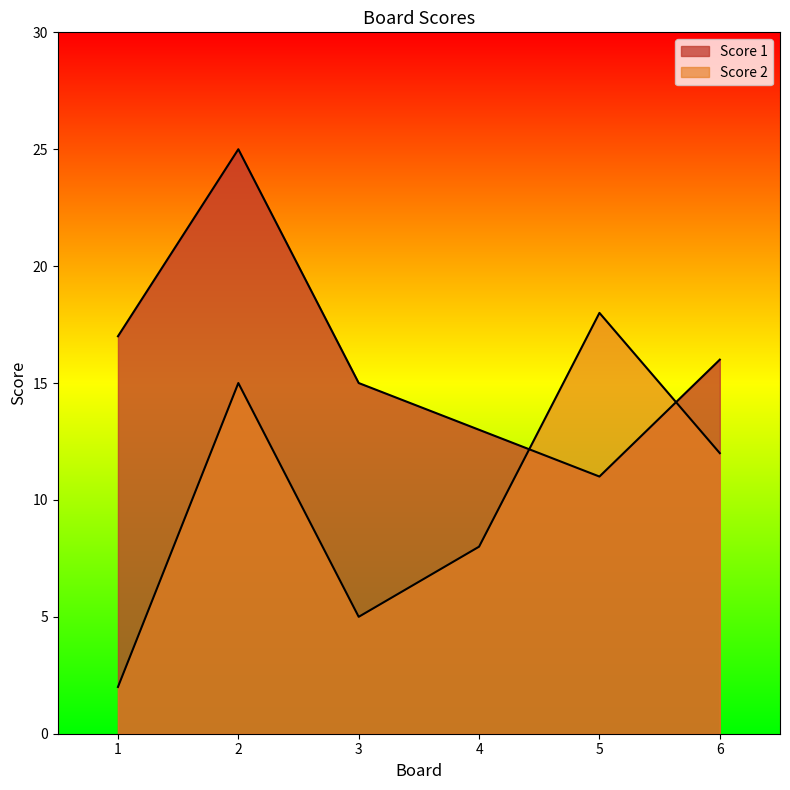

At which category does Score 1 reach its first local peak?

2